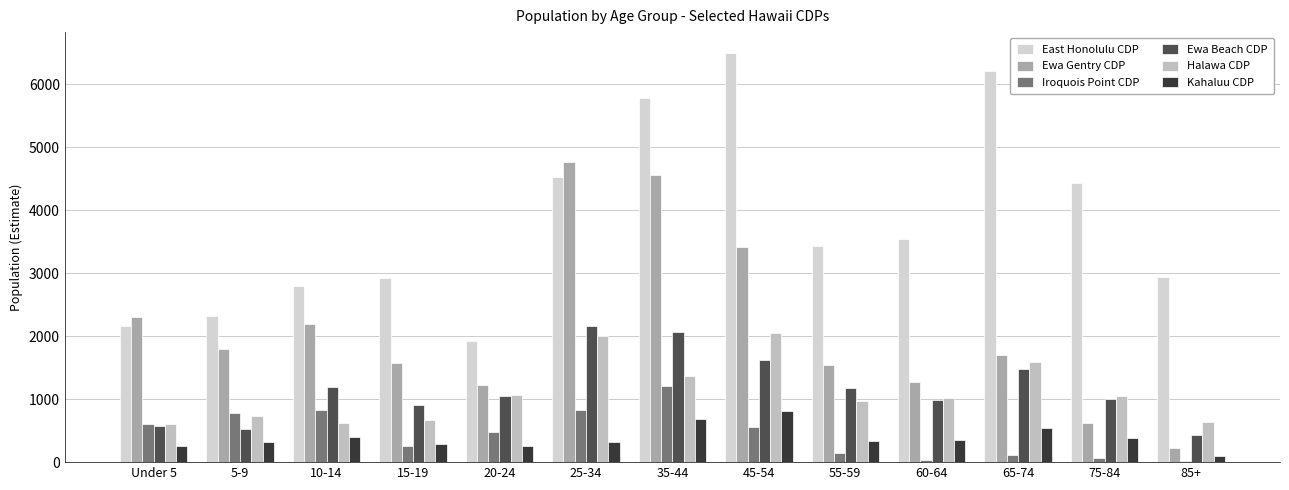

Count the number of data series in this chart.

6